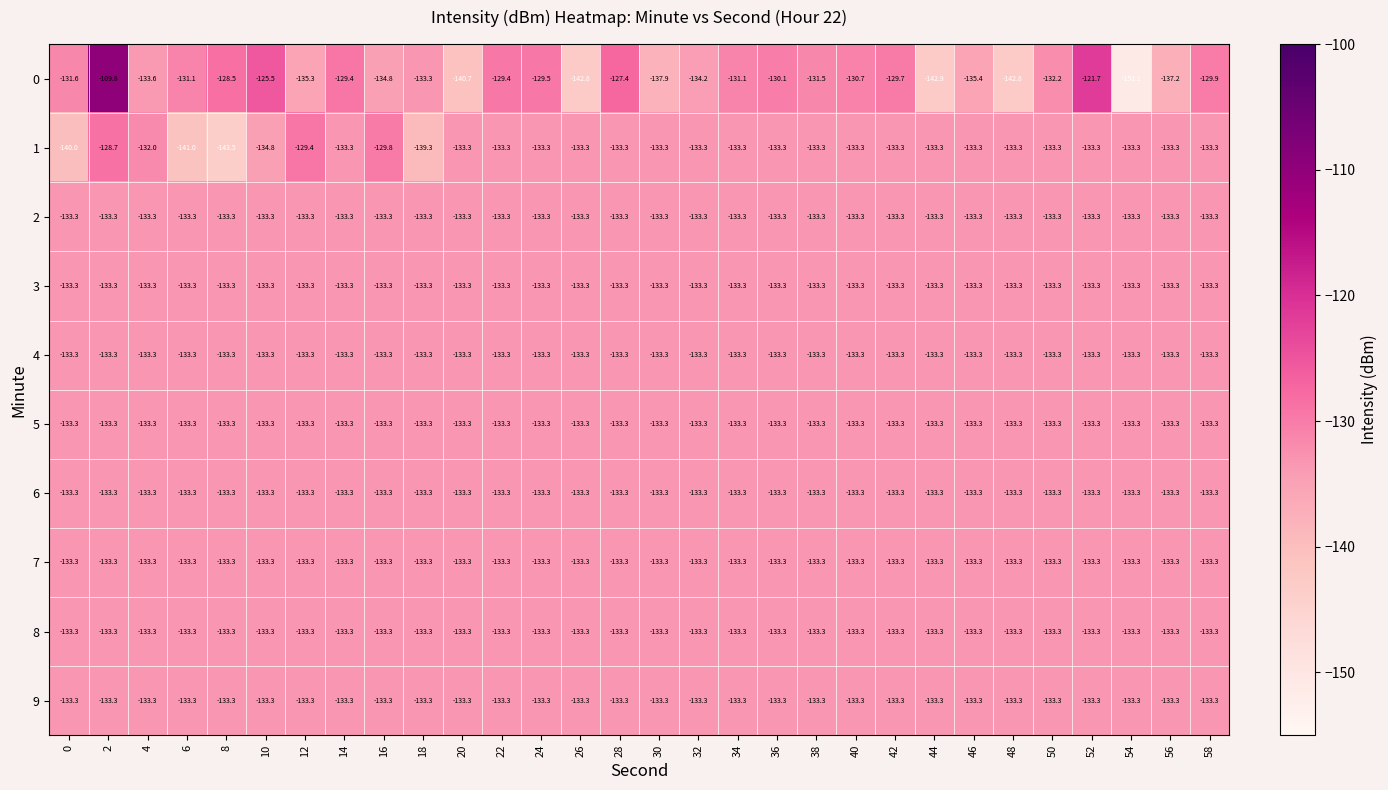

Which series has the widest spread of values?

0